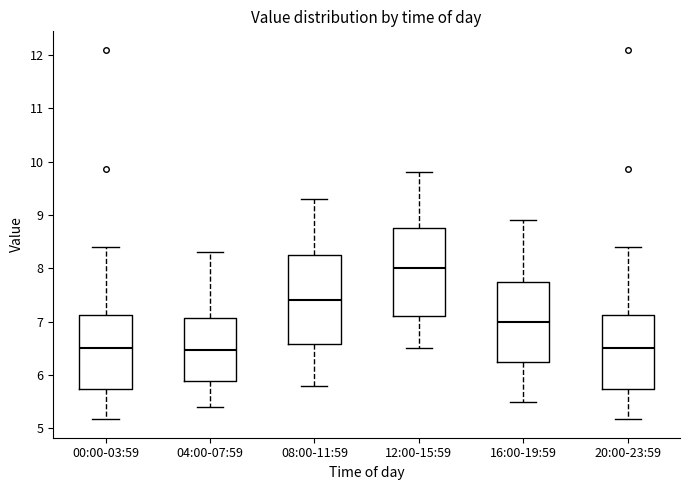

Reading left to right, transcribe this box plot: for each box, give where its median line is, the range the box spans, and where its two whiskers end, as read against the y-axis. The values are not printed on the chart, so give them approximately, as read against the axis.

00:00-03:59: median 6.5, box 5.7 to 7.1, whiskers 5.2 to 8.4
04:00-07:59: median 6.5, box 5.9 to 7.1, whiskers 5.4 to 8.3
08:00-11:59: median 7.4, box 6.6 to 8.3, whiskers 5.8 to 9.3
12:00-15:59: median 8.0, box 7.1 to 8.8, whiskers 6.5 to 9.8
16:00-19:59: median 7.0, box 6.3 to 7.8, whiskers 5.5 to 8.9
20:00-23:59: median 6.5, box 5.7 to 7.1, whiskers 5.2 to 8.4